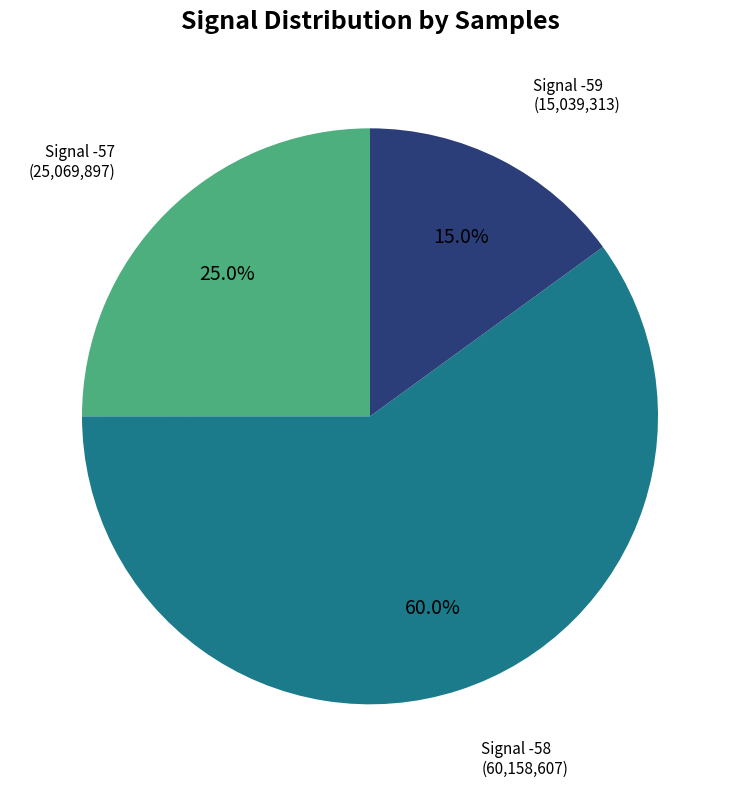

How many slices are in this pie chart?

3